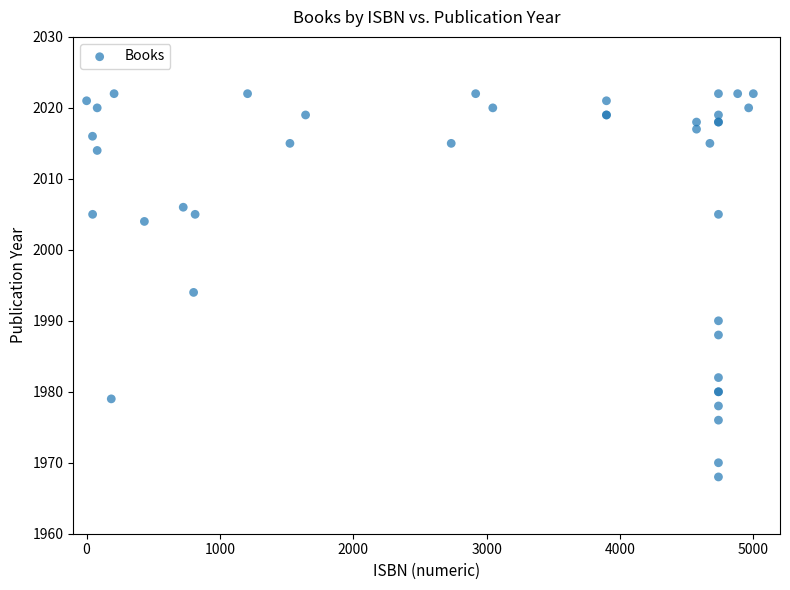

What Y value in the scatter plot is closest to 1995?

1994